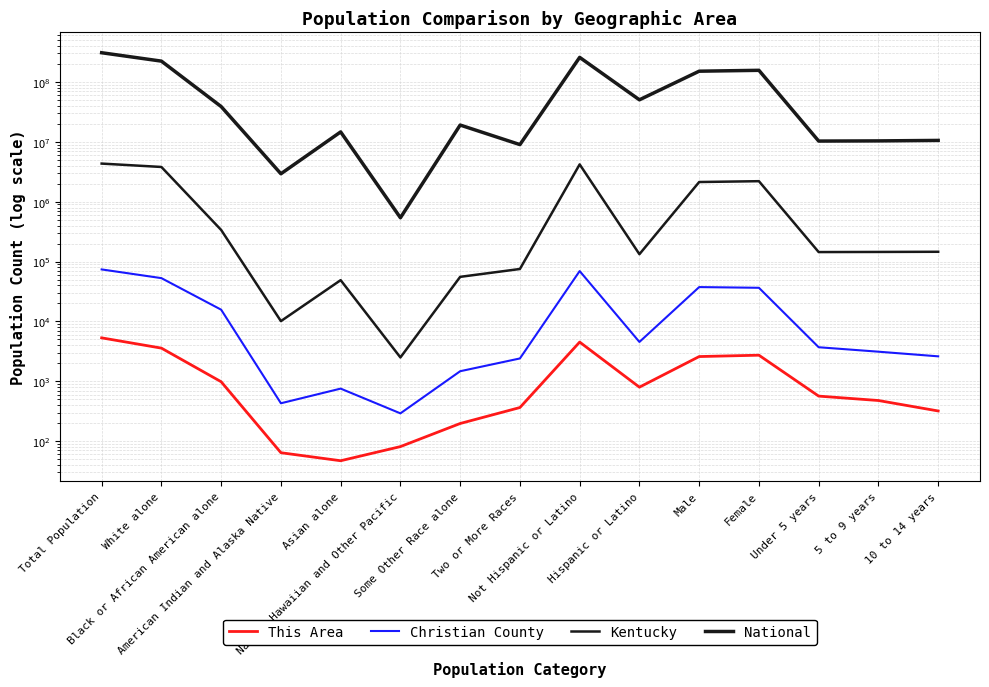

Rank the series by their maximum value, from lowest to highest.

This Area, Christian County, Kentucky, National